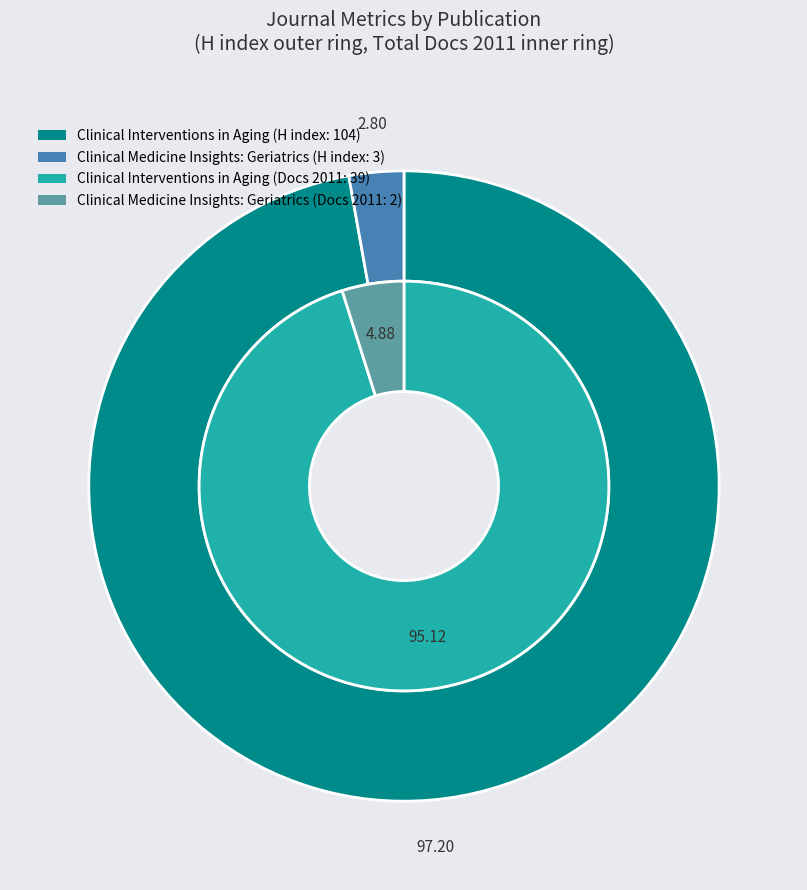

Is it true that Clinical Interventions in Aging is 90% of the pie?

False